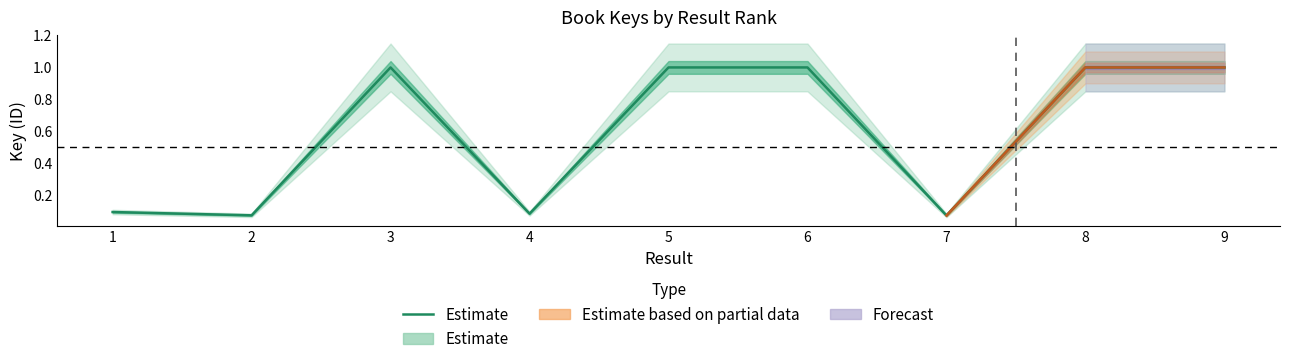

How many lines are shown in the chart?

1